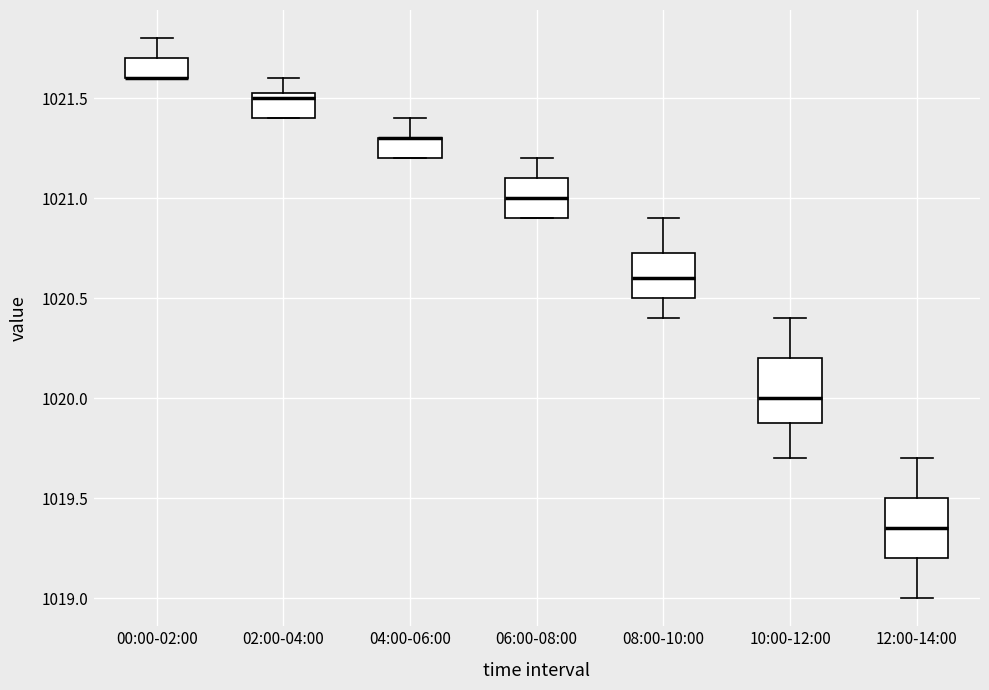

Reading left to right, transcribe this box plot: for each box, give where its median line is, the range the box spans, and where its two whiskers end, as read against the y-axis. The values are not printed on the chart, so give them approximately, as read against the axis.

00:00-02:00: median 1021.60 (drawn on the box's lower edge), box 1021.60 to 1021.70, whiskers 1021.60 to 1021.80
02:00-04:00: median 1021.50, box 1021.40 to 1021.55, whiskers 1021.40 to 1021.60
04:00-06:00: median 1021.30 (drawn on the box's upper edge), box 1021.20 to 1021.30, whiskers 1021.20 to 1021.40
06:00-08:00: median 1021.00, box 1020.90 to 1021.10, whiskers 1020.90 to 1021.20
08:00-10:00: median 1020.60, box 1020.50 to 1020.75, whiskers 1020.40 to 1020.90
10:00-12:00: median 1020.00, box 1019.90 to 1020.20, whiskers 1019.70 to 1020.40
12:00-14:00: median 1019.35, box 1019.20 to 1019.50, whiskers 1019.00 to 1019.70